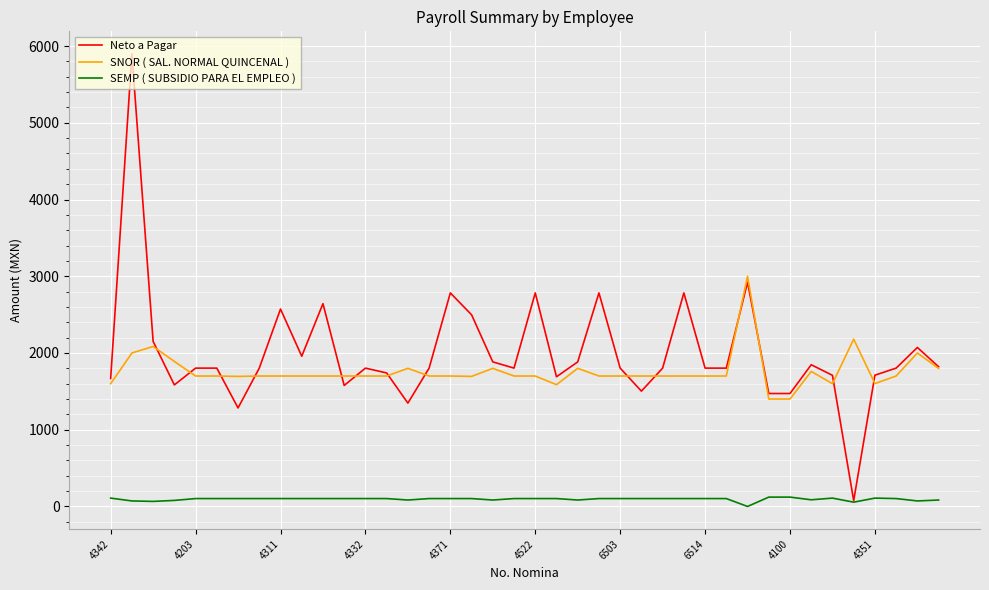

True or false: SEMP ( SUBSIDIO PARA EL EMPLEO ) and SNOR ( SAL. NORMAL QUINCENAL ) intersect in this chart.

False